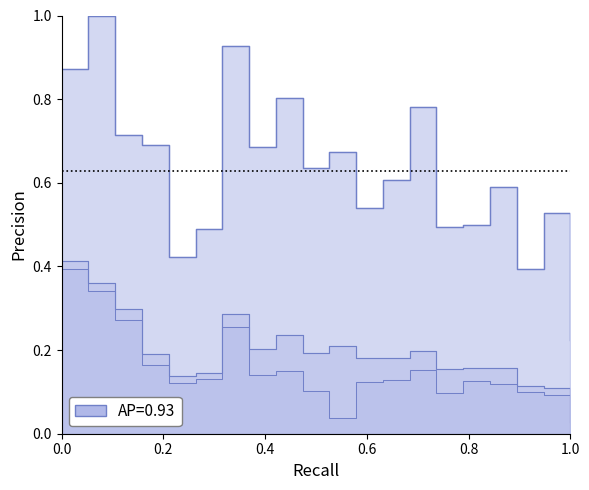

True or false: m_ASPD and m_MXASPD cross at least once.

False